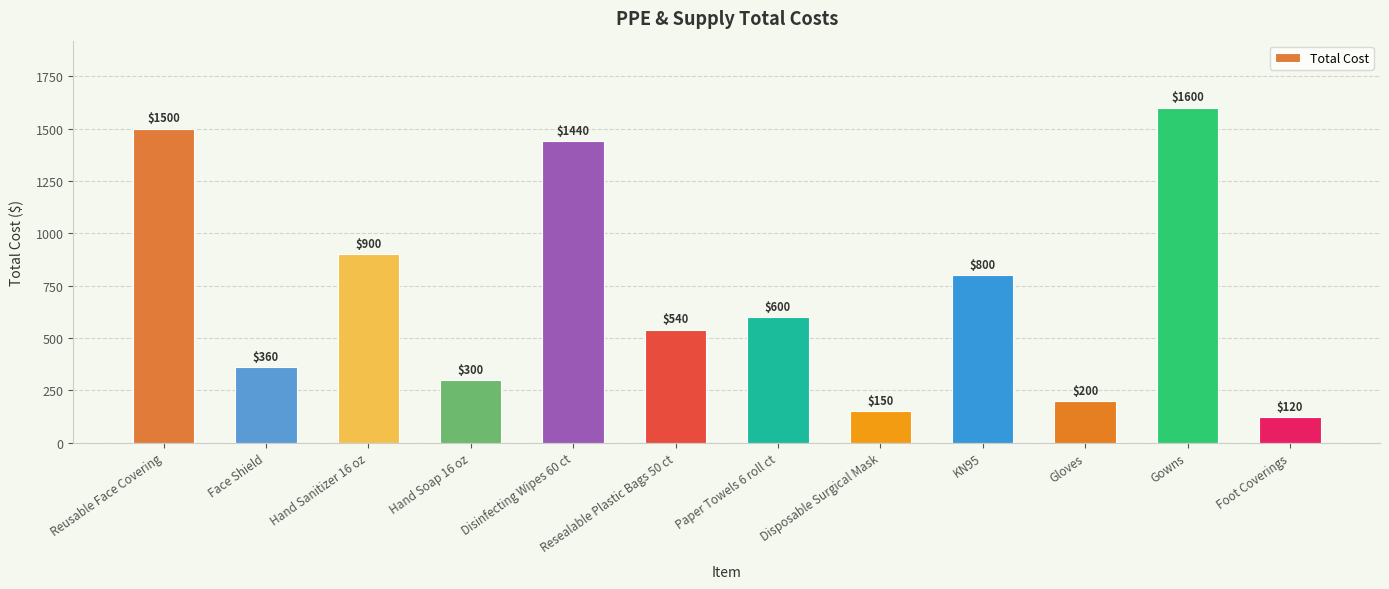

Reading right to left, extract all data points from this chart.

Foot Coverings=120	Gowns=1600	Gloves=200	KN95=800	Disposable Surgical Mask=150	Paper Towels 6 roll ct=600	Resealable Plastic Bags 50 ct=540	Disinfecting Wipes 60 ct=1440	Hand Soap 16 oz=300	Hand Sanitizer 16 oz=900	Face Shield=360	Reusable Face Covering=1500